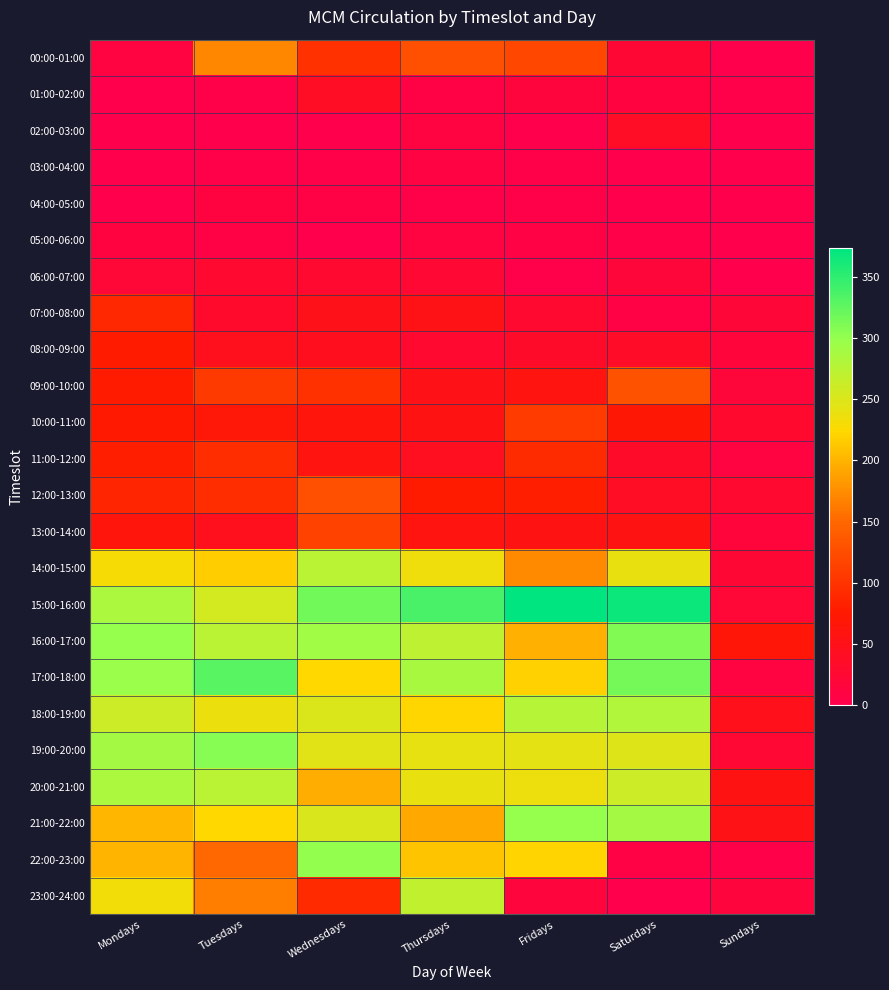

At how many categories does at least one series exceed 56?

7